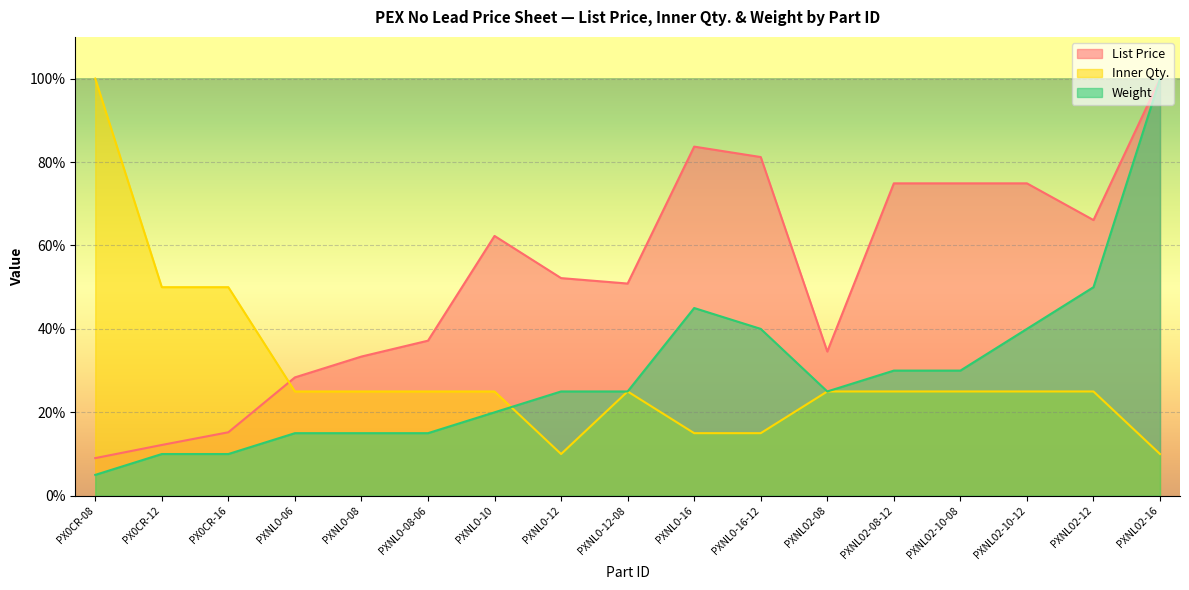

After their last crossing, which series has the higher values: List Price or Inner Qty.?

List Price